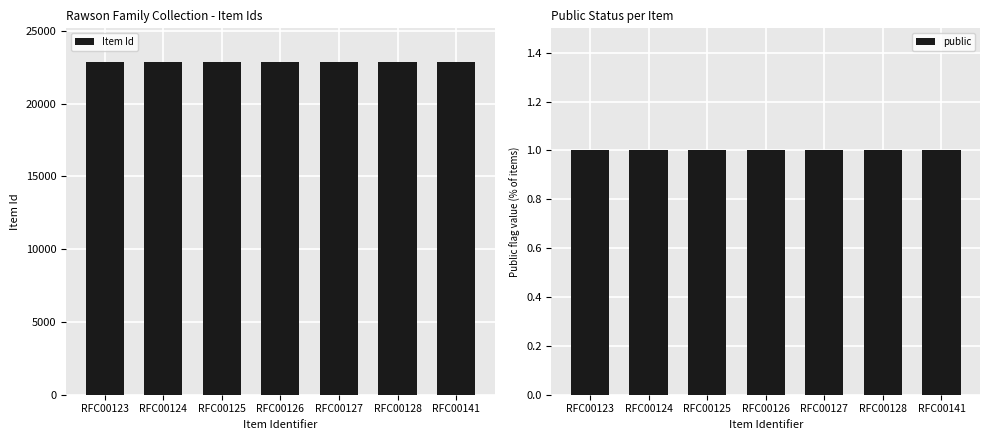

Which category has the highest value in the public series?

RFC00123